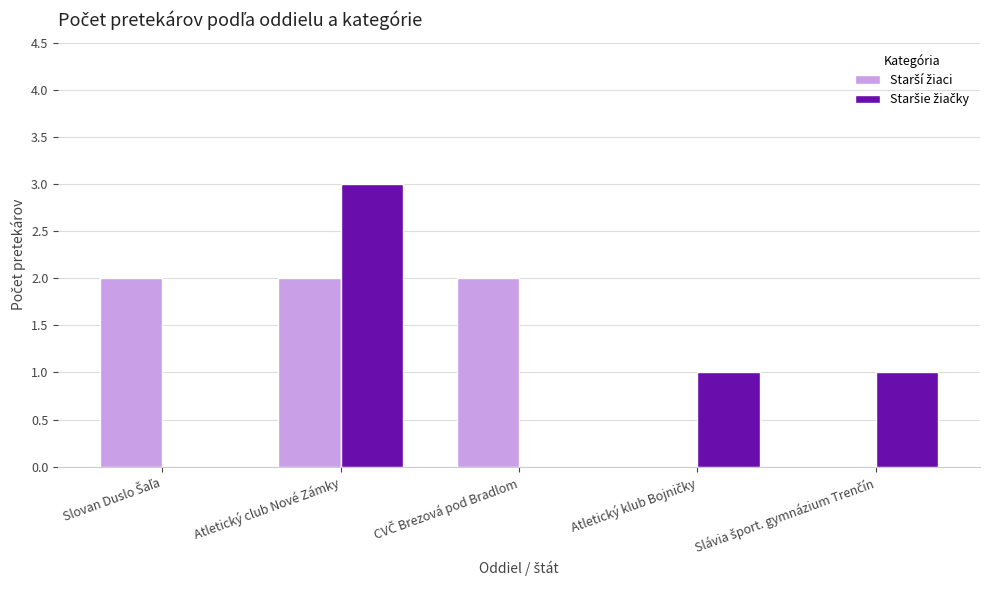

Which category has the highest value across all series?

Atletický club Nové Zámky